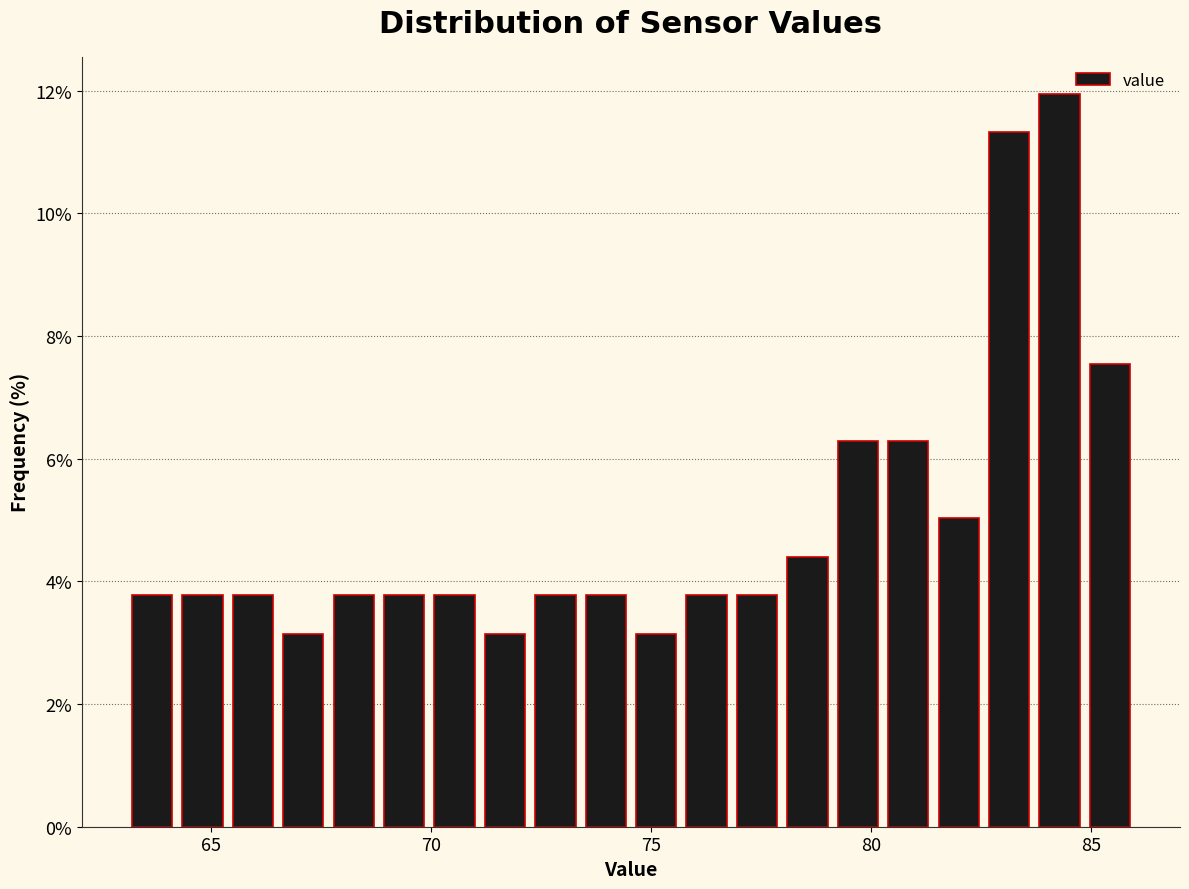

Read against the x-axis, roughly where is the centre of the tallest bar?

84.5